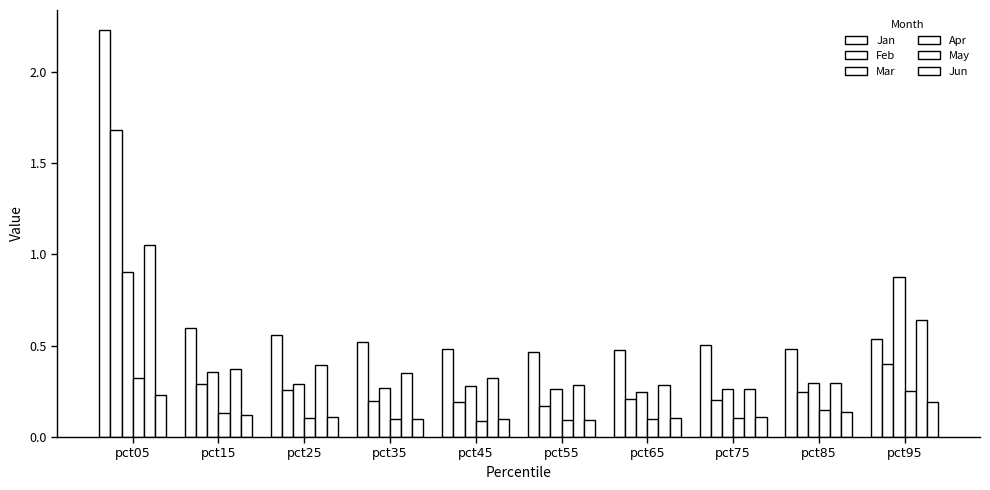

What is the maximum value for May?

1.1